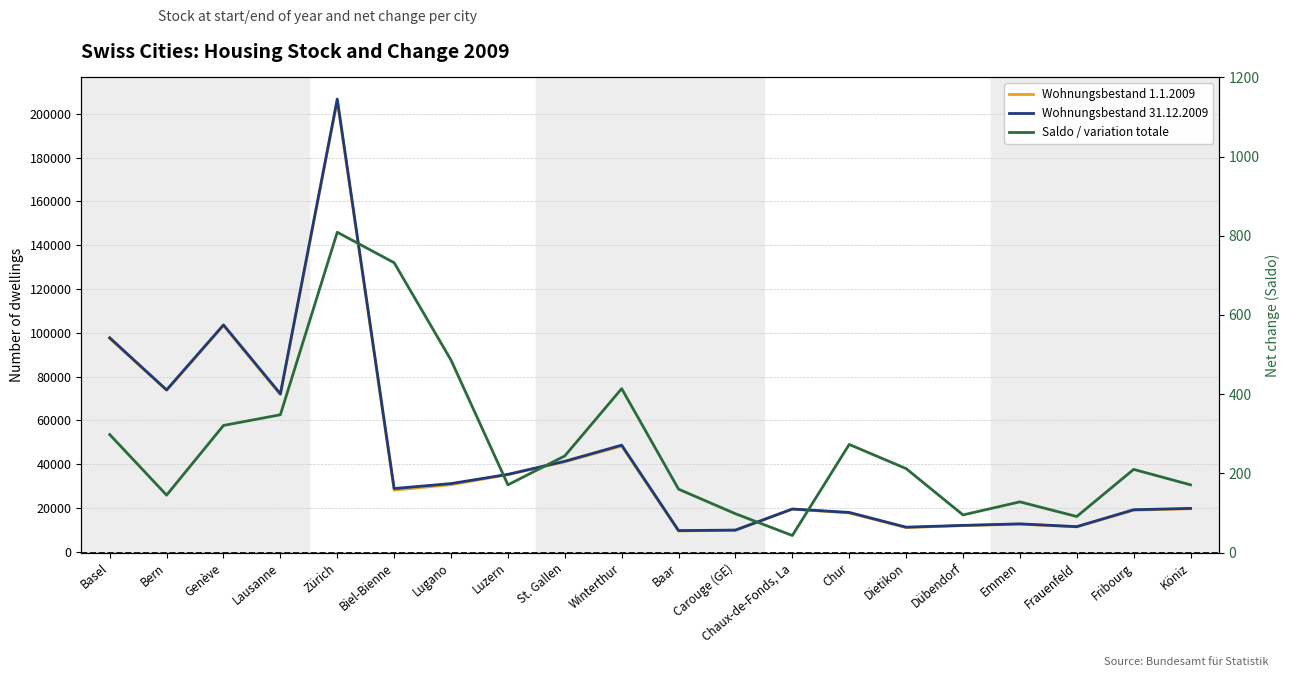

True or false: Wohnungsbestand 1.1.2009 and Saldo / variation totale cross at least once.

False